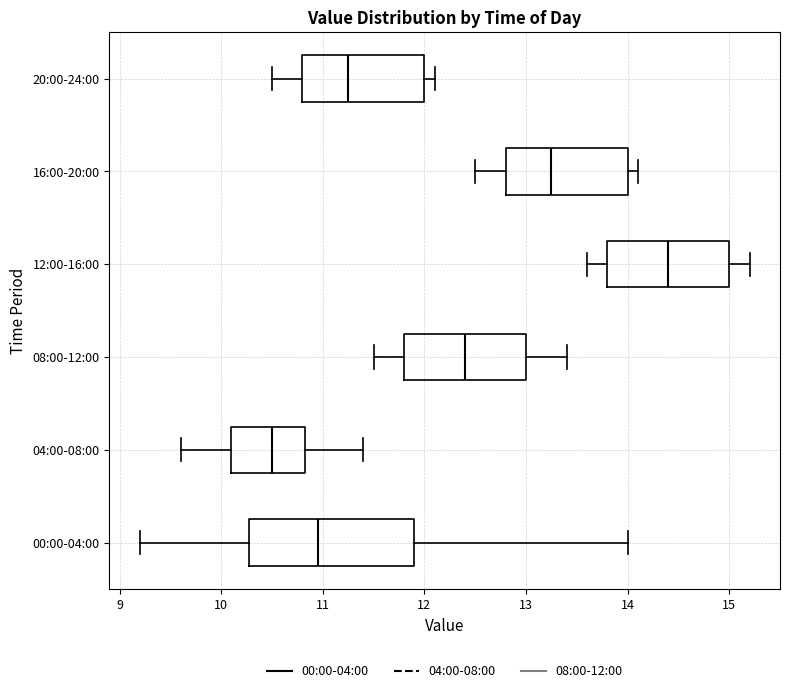

Where is the left edge of the box for 08:00-12:00 on the x-axis? The values are not printed on the chart, so give them approximately, as read against the axis.

11.8